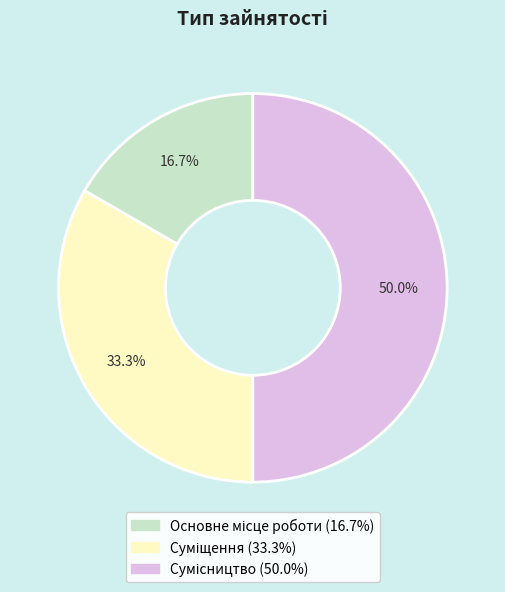

How much of the chart is everything except Сумісництво?

50.0%